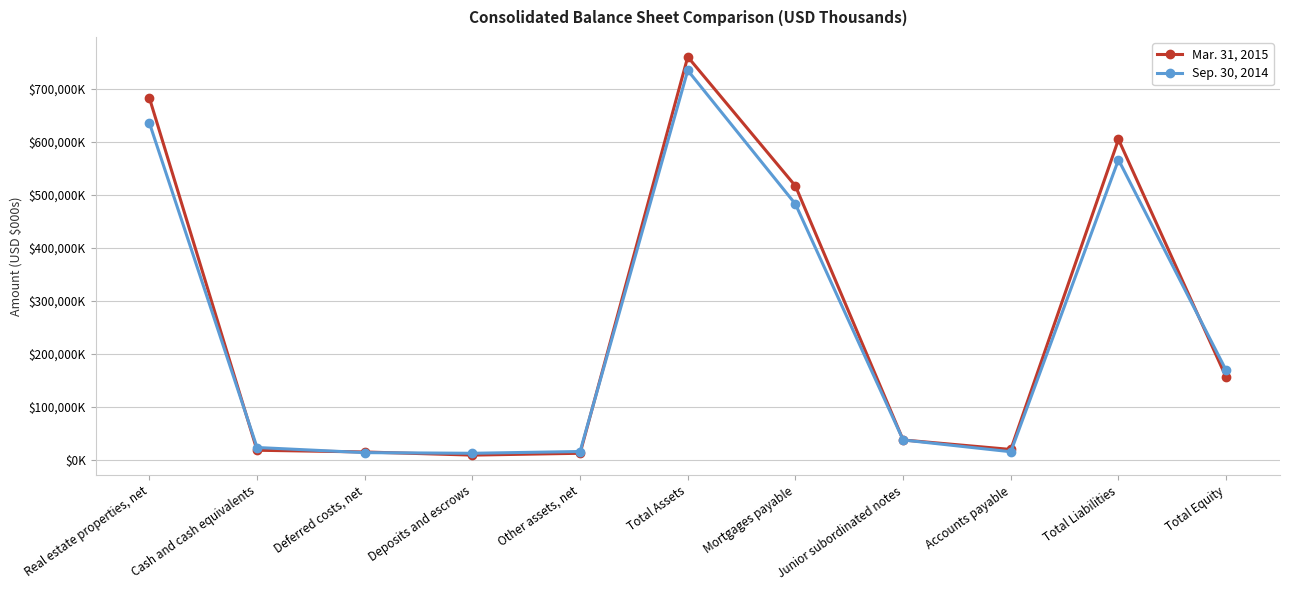

Is the value of Mar. 31, 2015 at Mortgages payable greater than the value of Sep. 30, 2014 at Total Assets?

No